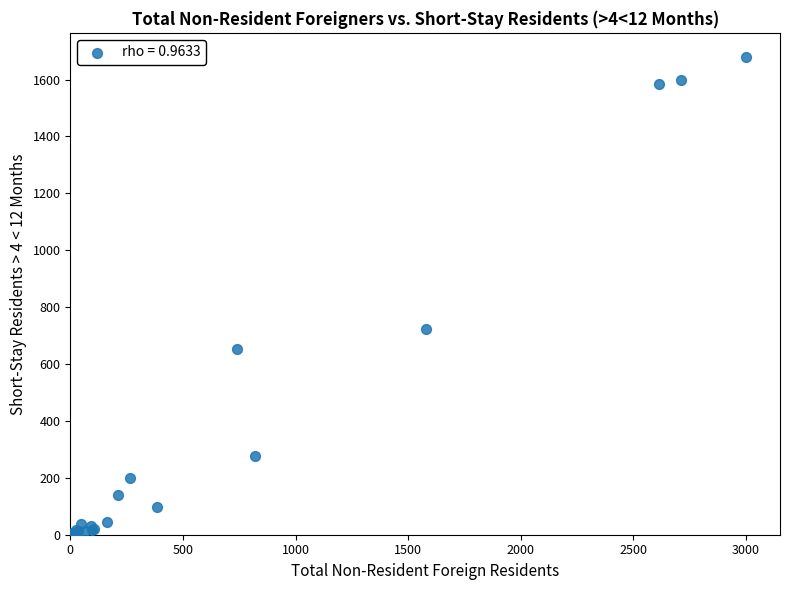

What Y value in the scatter plot is closest to 840?

722